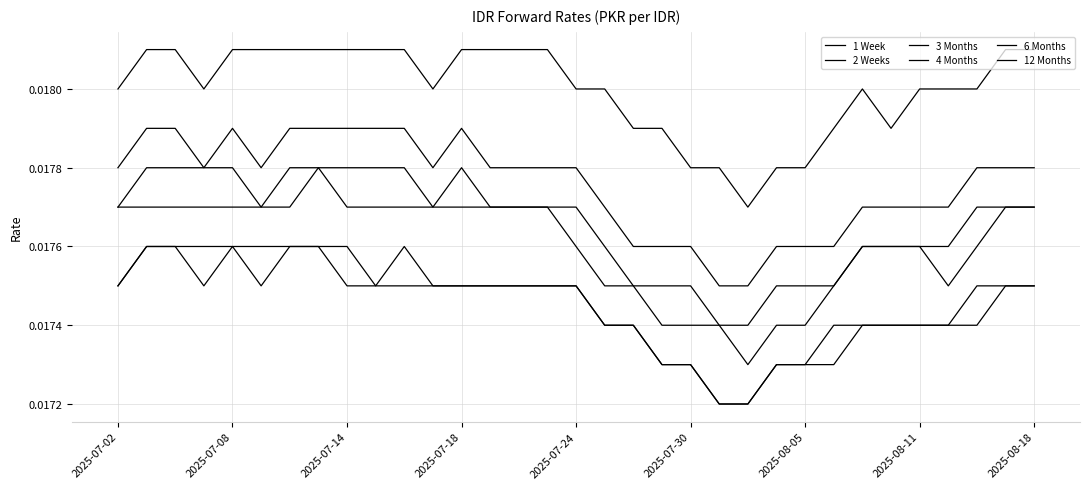

Is this an area chart (filled region under the line)?

No